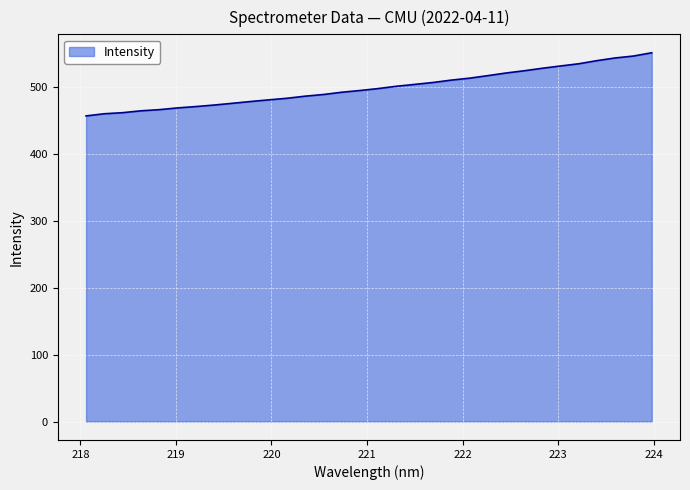

What is the minimum value shown in the chart?

456.5